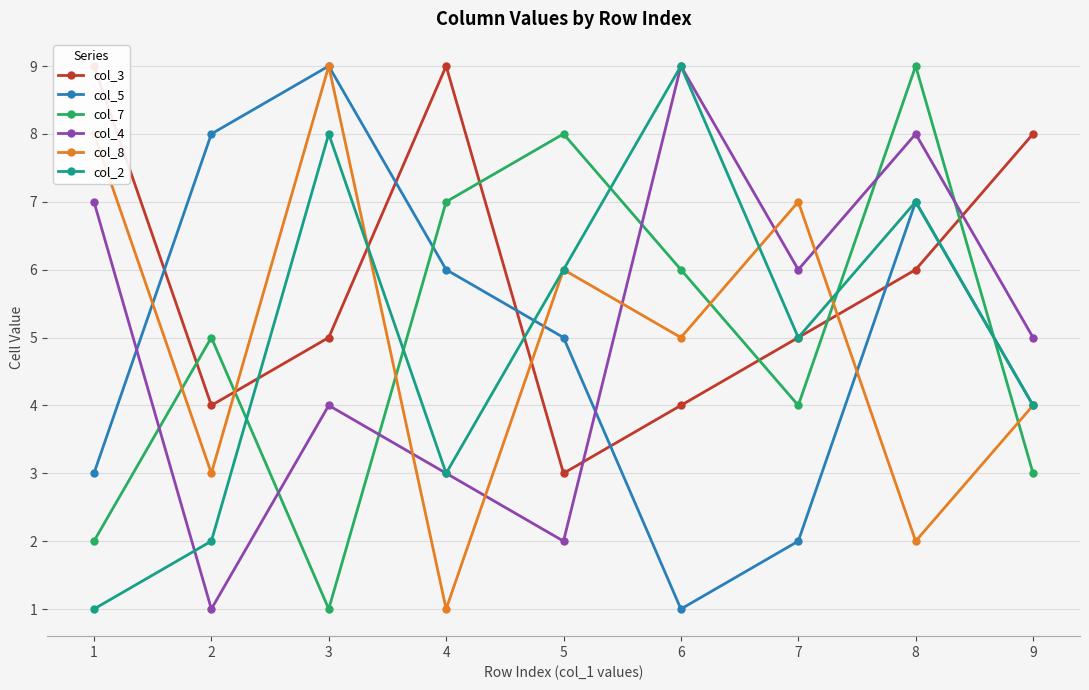

At how many categories does at least one series exceed 6?

9